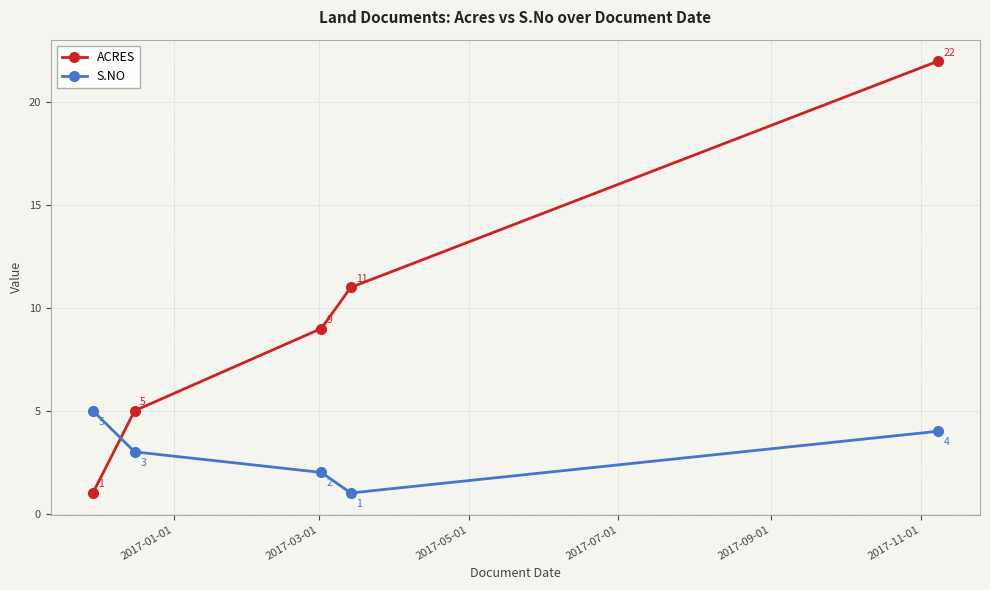

List the series in order of their peak value, lowest first.

S.NO, ACRES